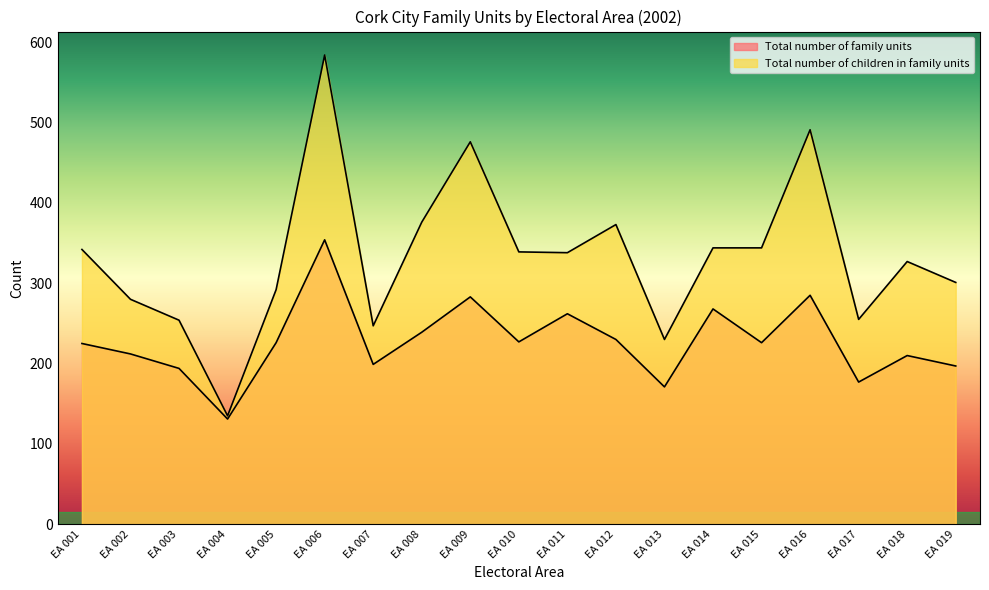

What is the difference between the maximum and minimum values in the Total number of children in family units series?

449